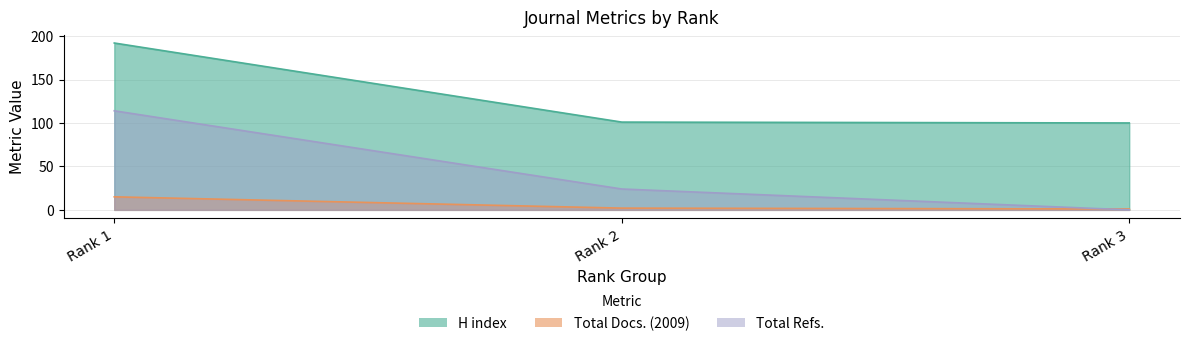

What is the maximum value shown in the chart?

192